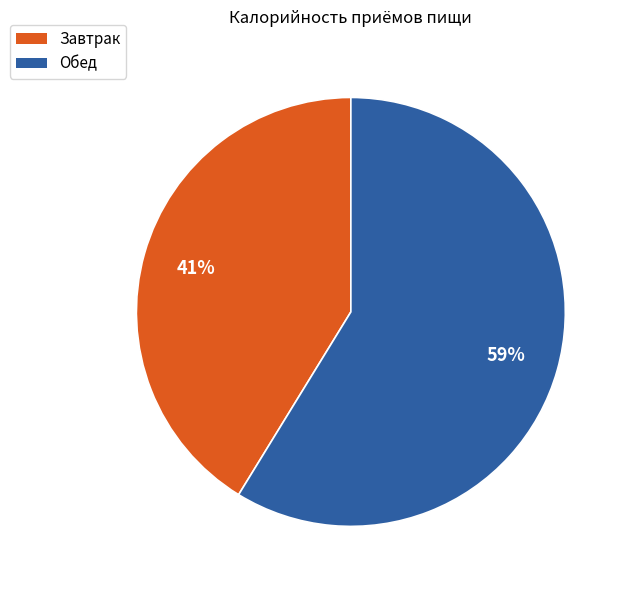

Is the sum of Завтрак and Обед greater than half?

Yes